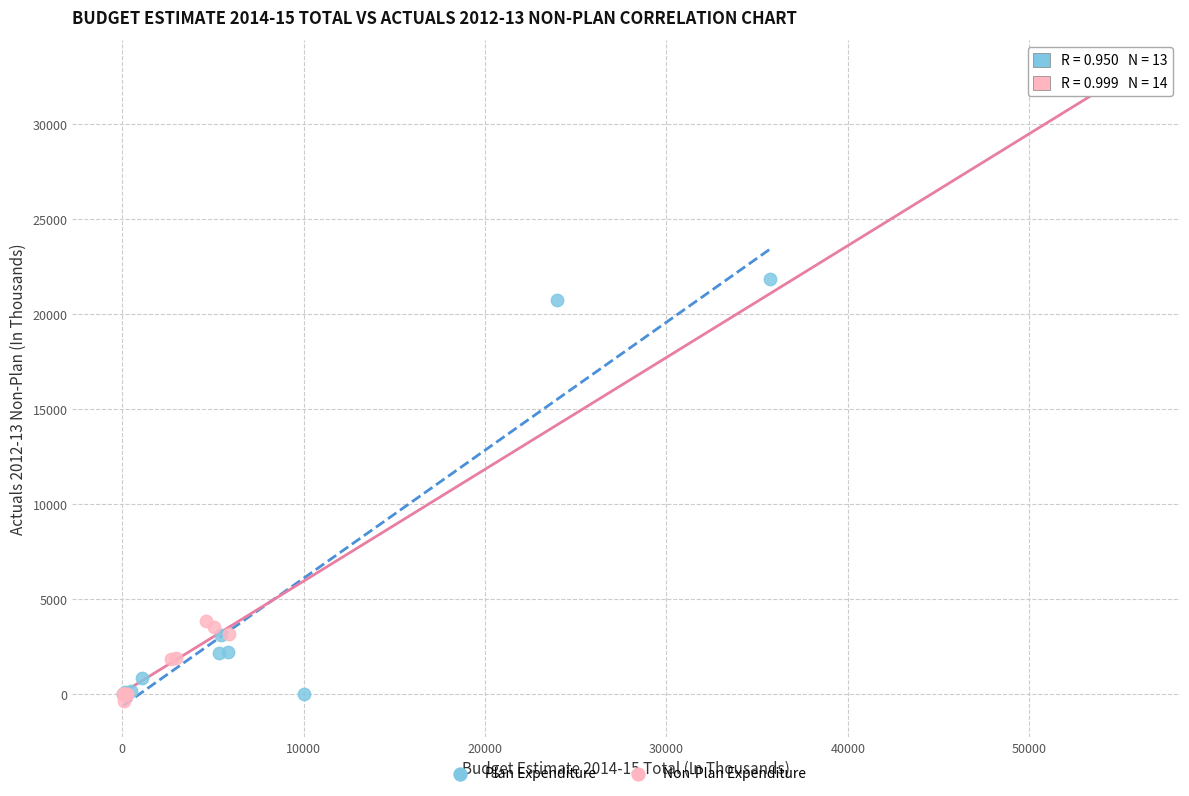

Which series reaches the maximum Y coordinate?

Non-Plan Expenditure